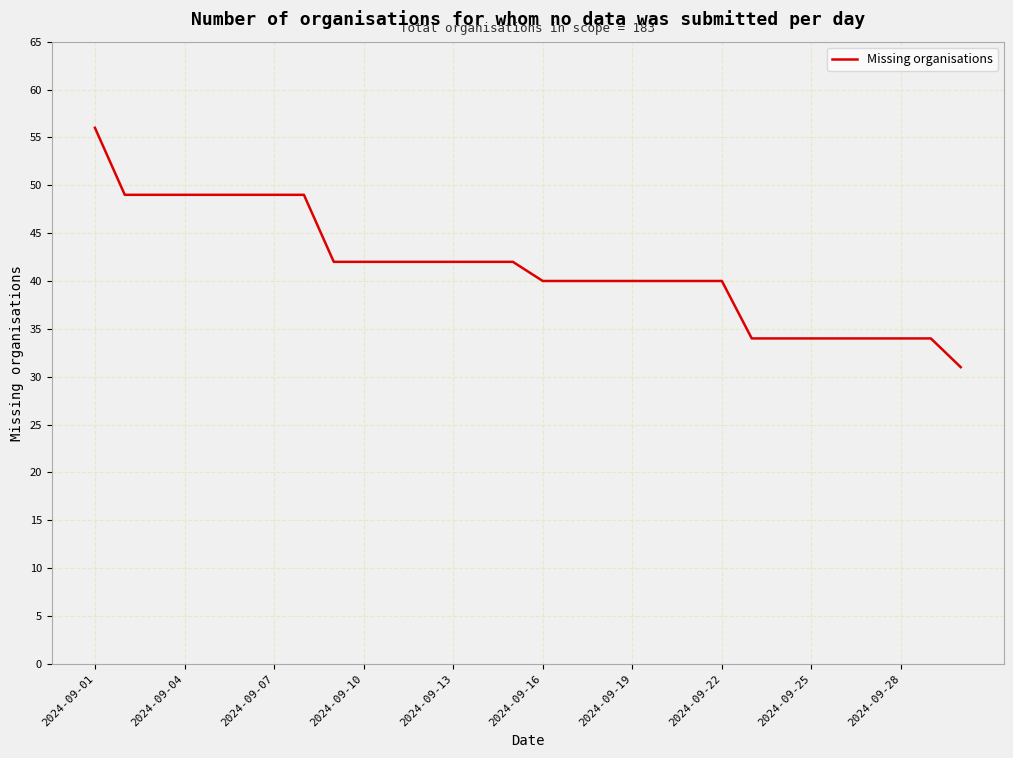

What is the smallest value displayed?

31